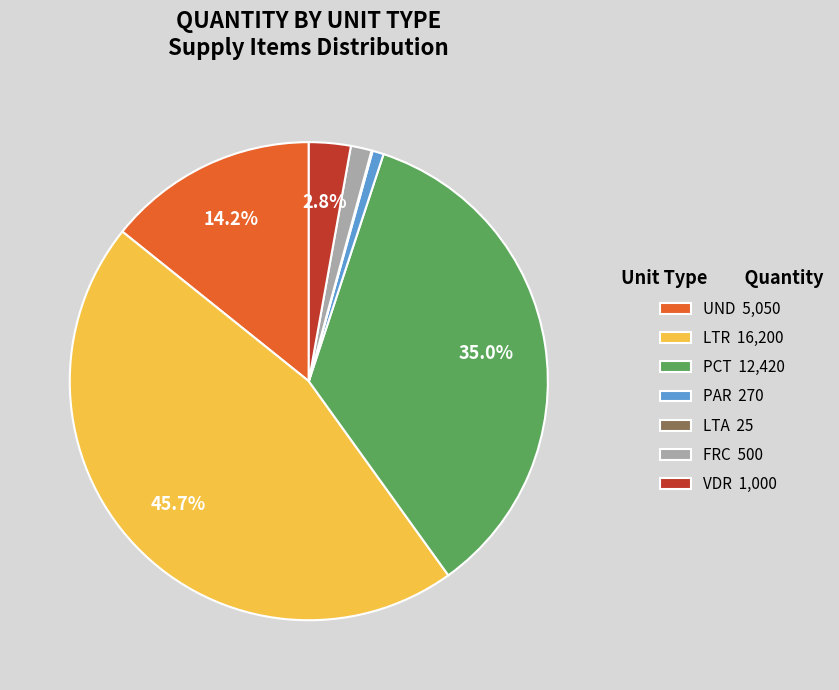

To the nearest percent, what is the average slice percentage?

14%